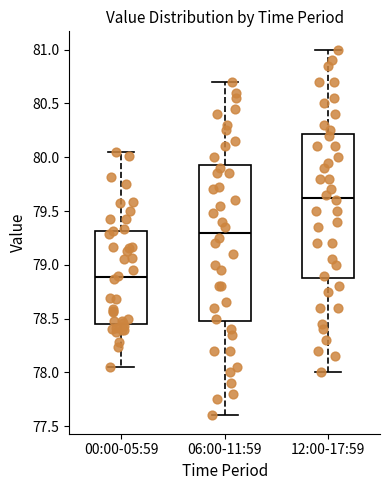

Which box's median line is the lowest?

00:00-05:59